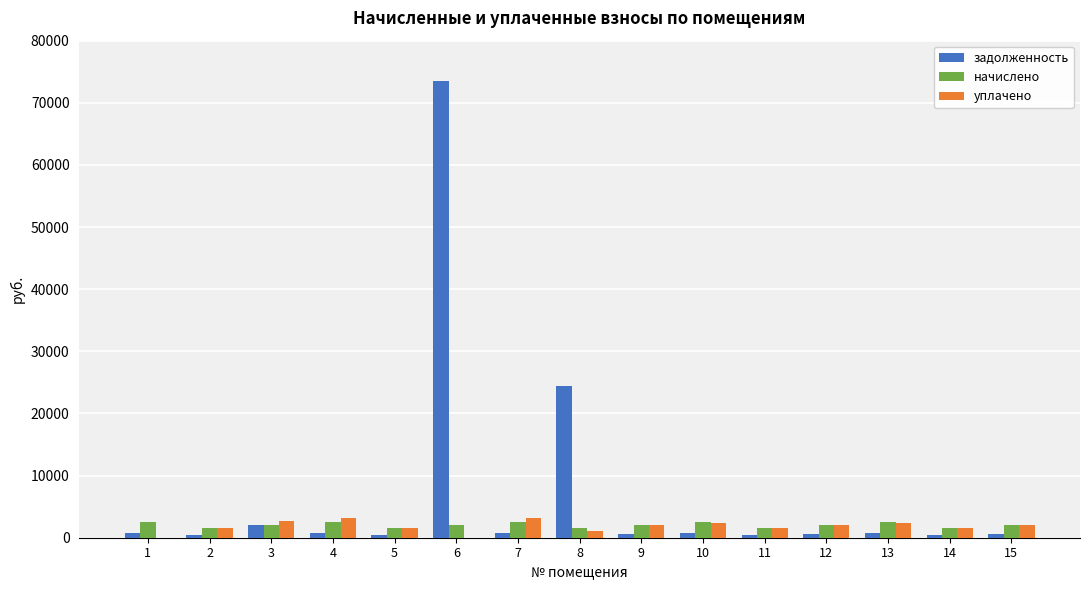

What are all the series names shown in the legend?

задолженность, начислено, уплачено